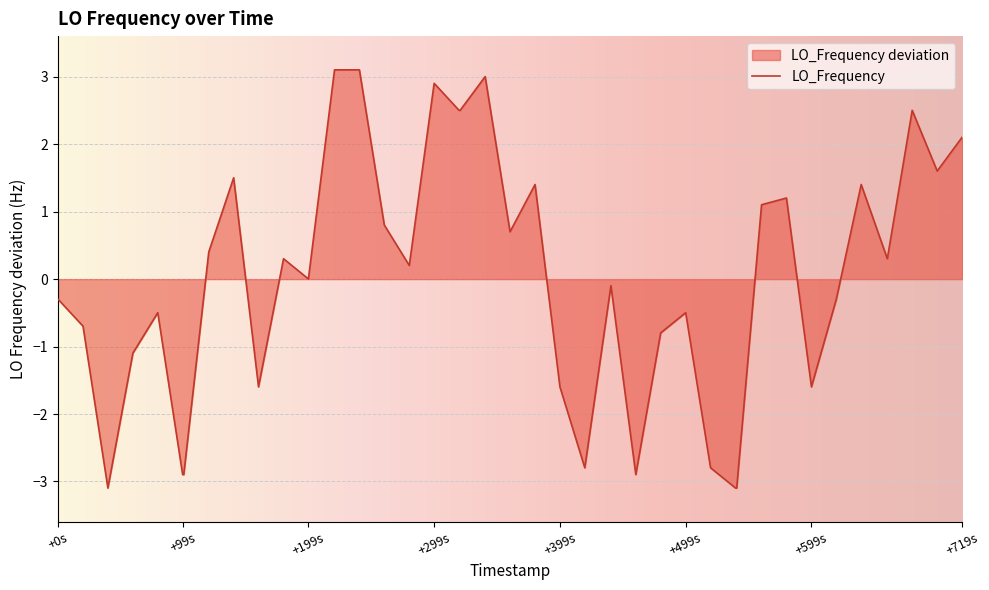

Where is the data nearest to the value 0?

+199s